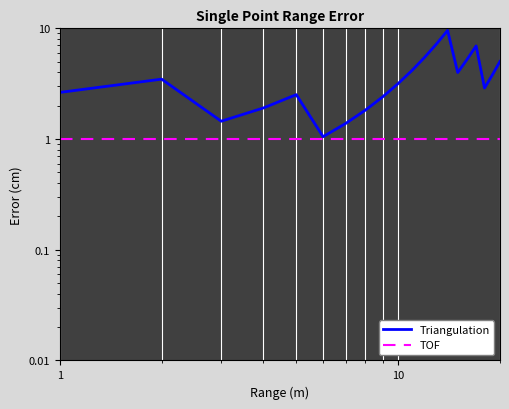

Is it true that TOF equals 1.4 at 17?

False